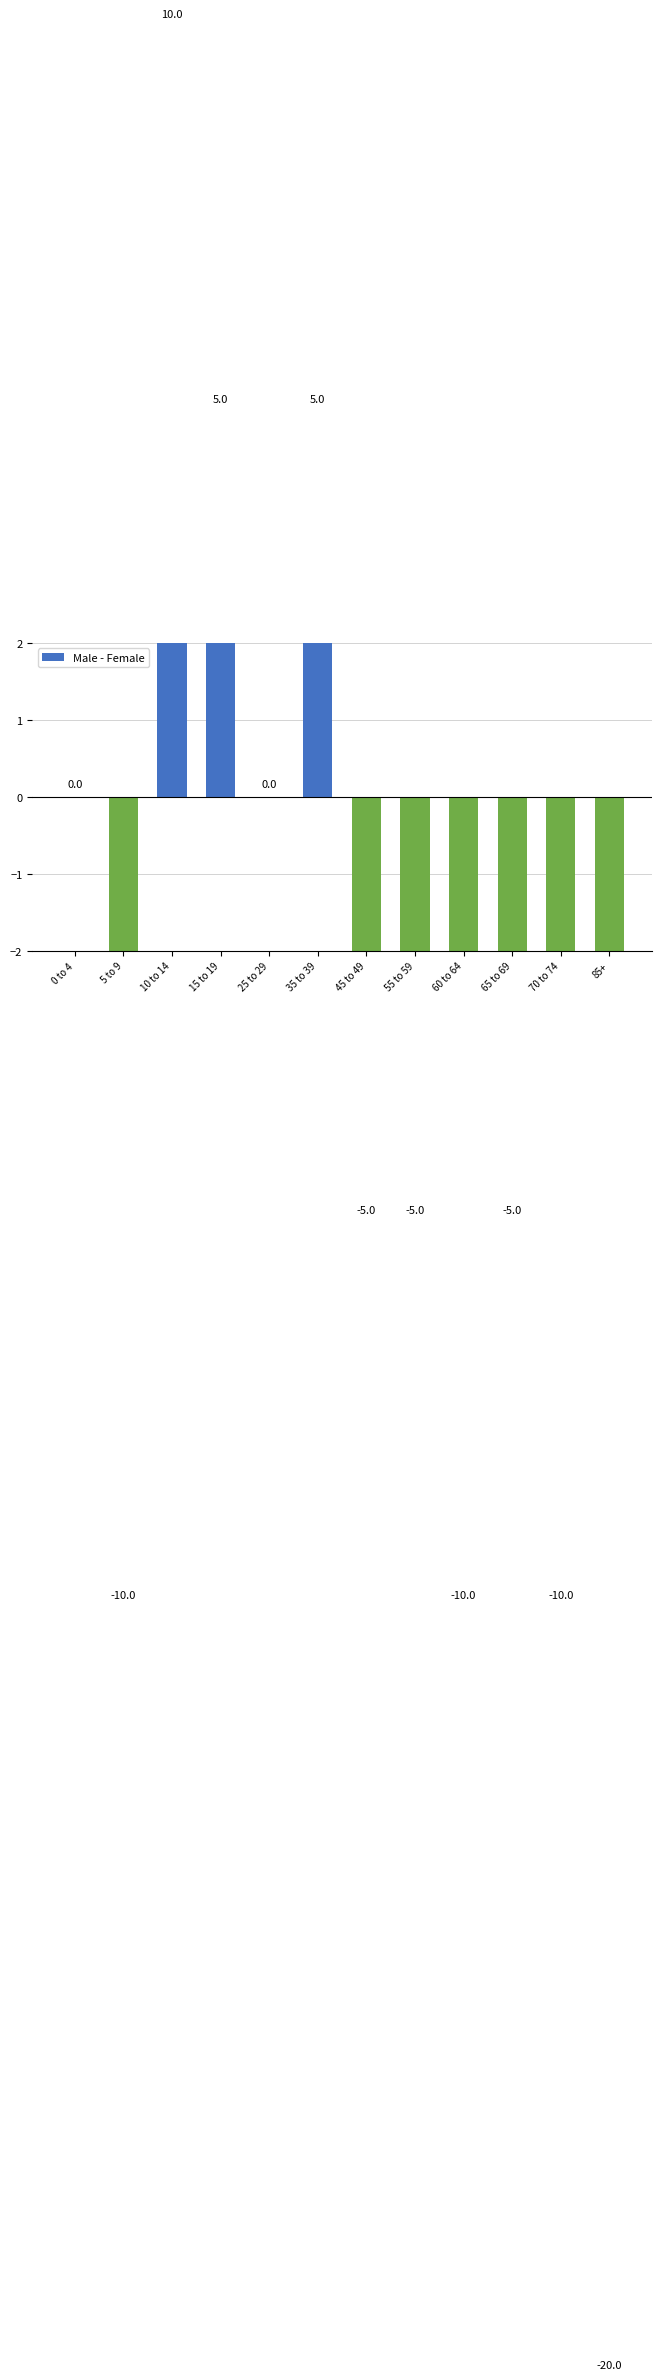

What is the difference between the values at 70 to 74 and 0 to 4?

10